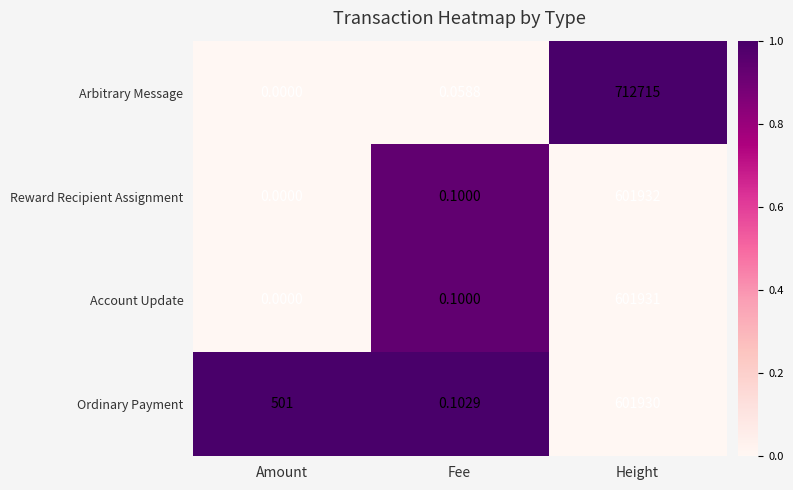

Where is Arbitrary Message nearest to the value 356357?

Fee